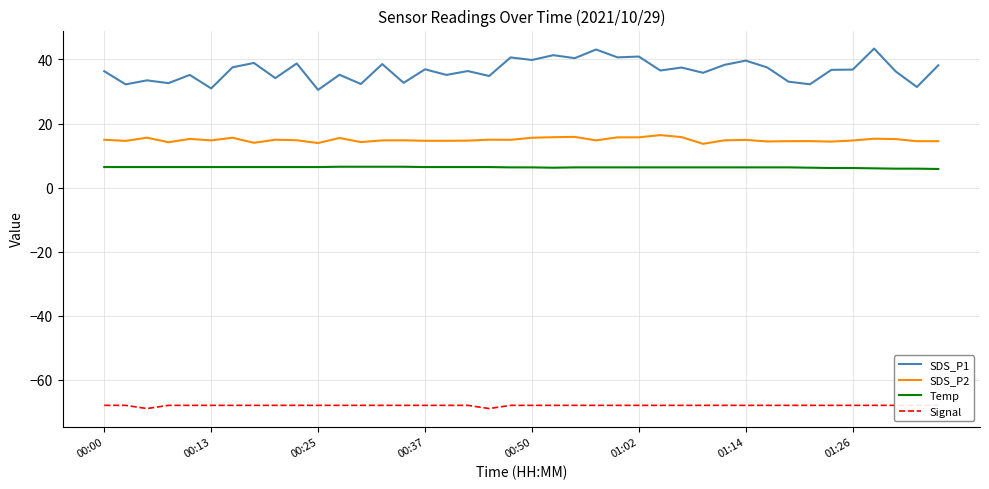

What is the lowest value of the SDS_P2 series?

13.7